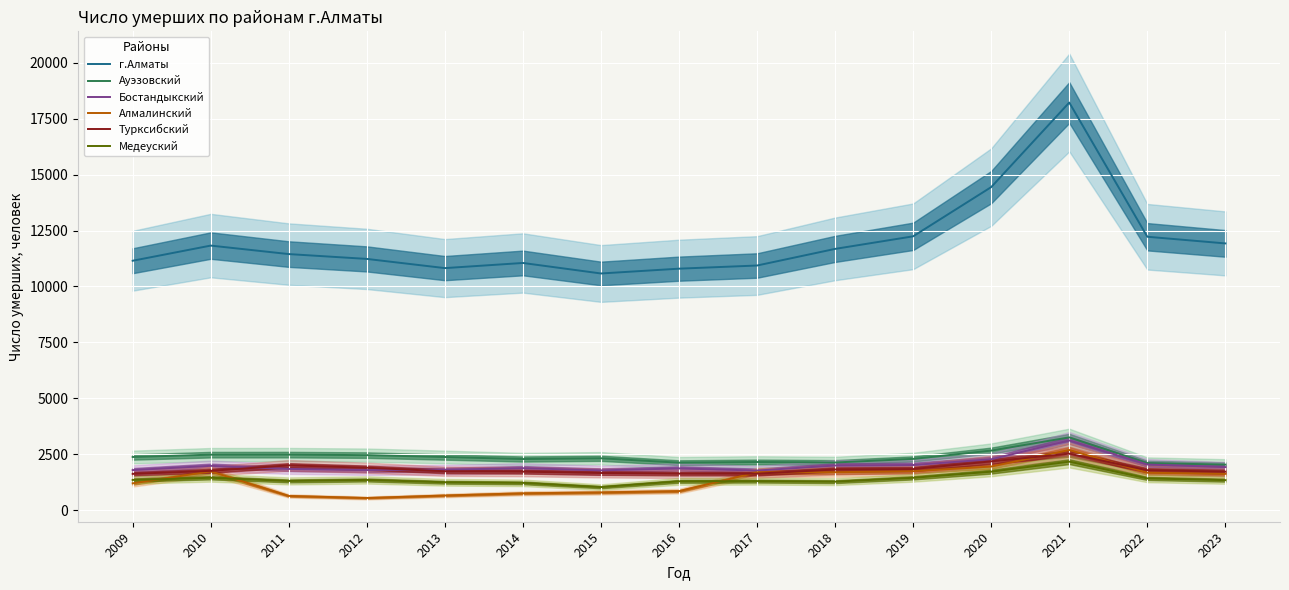

How many lines are shown in the chart?

6